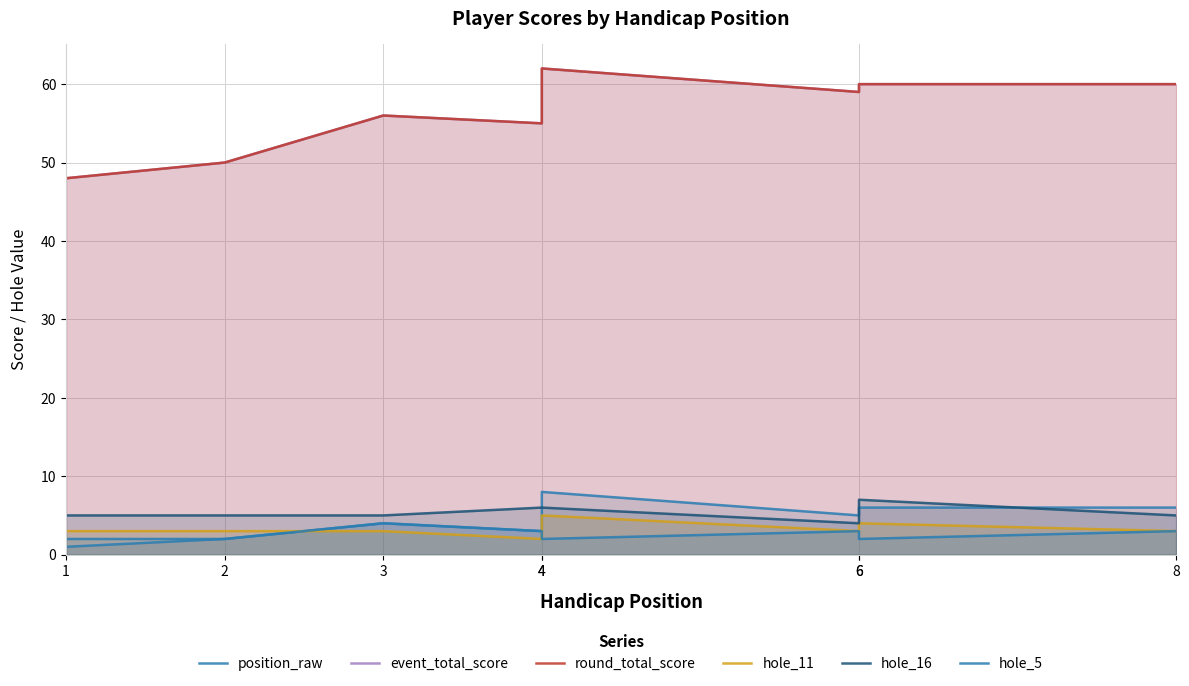

True or false: event_total_score and position_raw cross at least once.

False